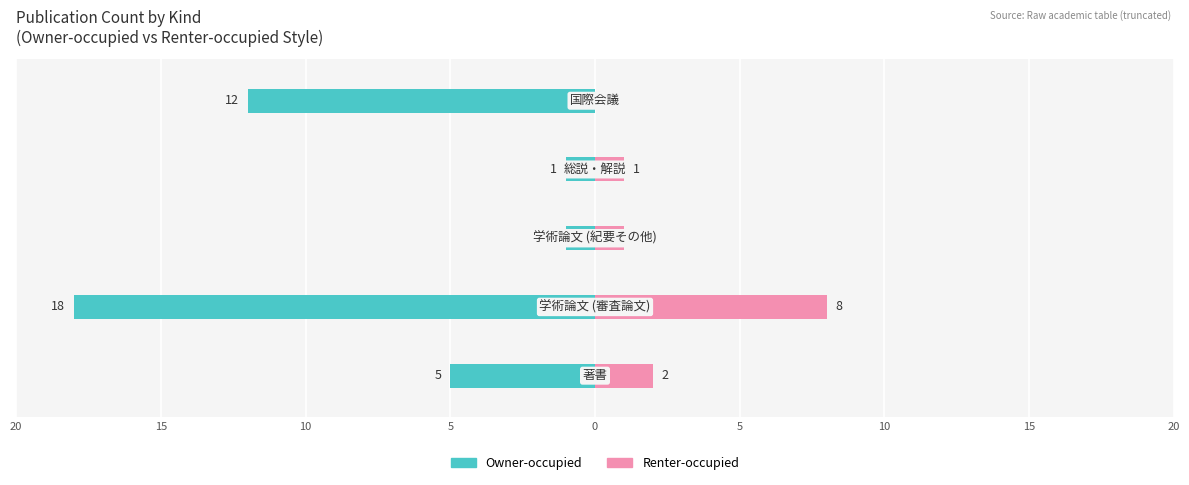

True or false: Renter-occupied has a value of 1 at 10.

False